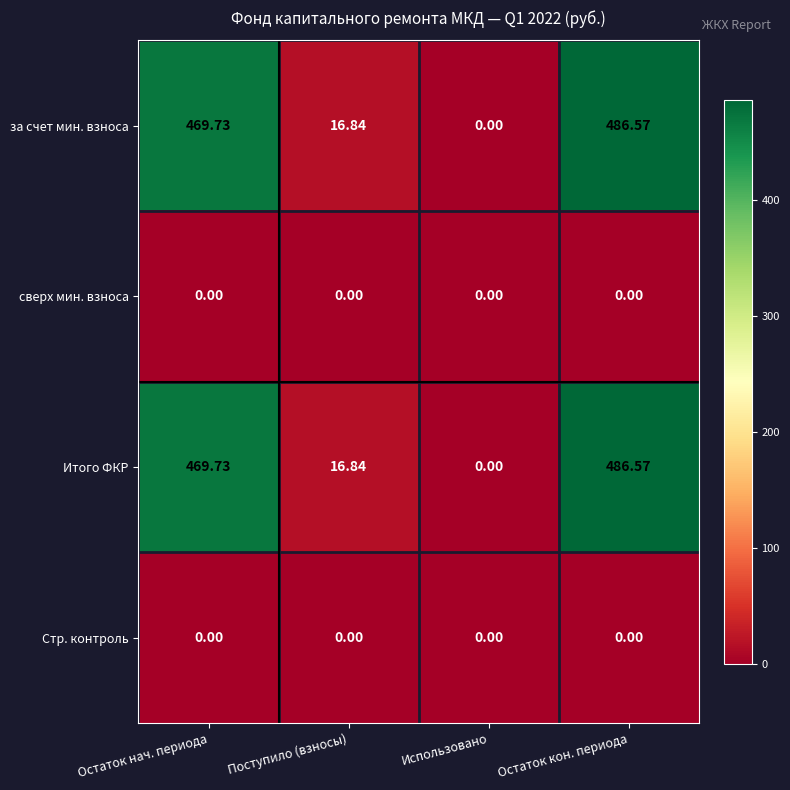

How many series are shown in this chart?

4